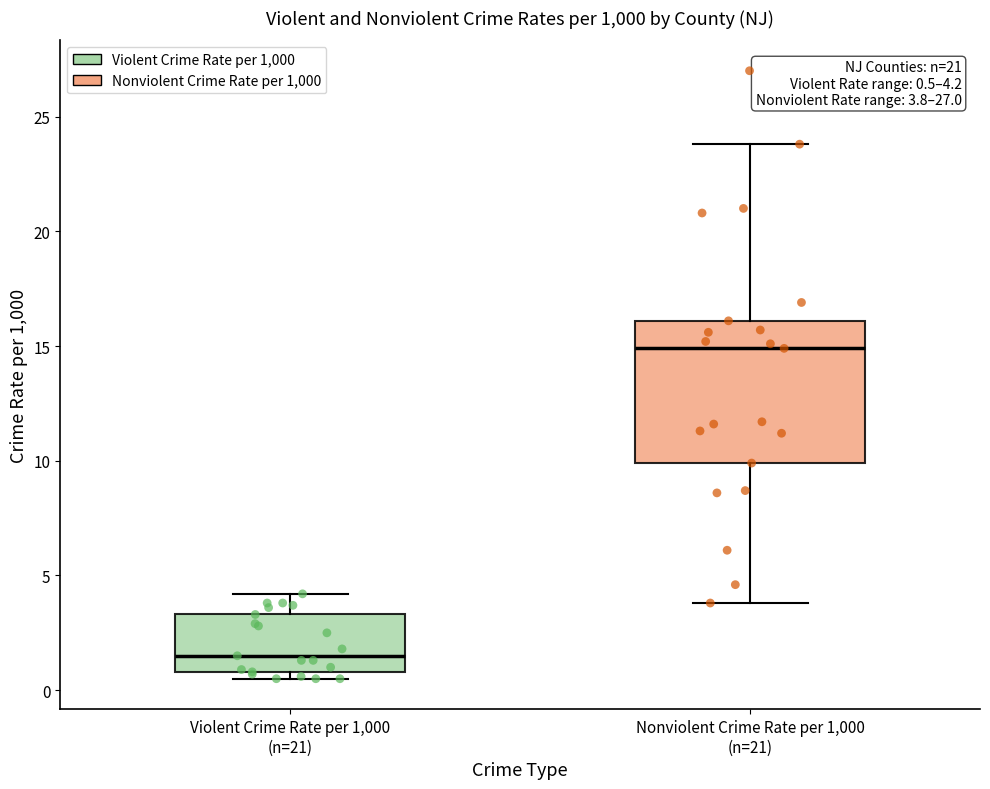

Which box's median line is the highest?

Nonviolent Crime Rate per 1,000 (n=21)